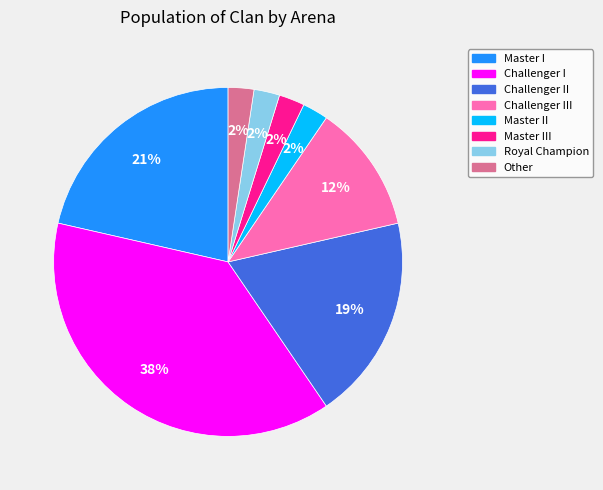

Does any single category account for the majority?

No